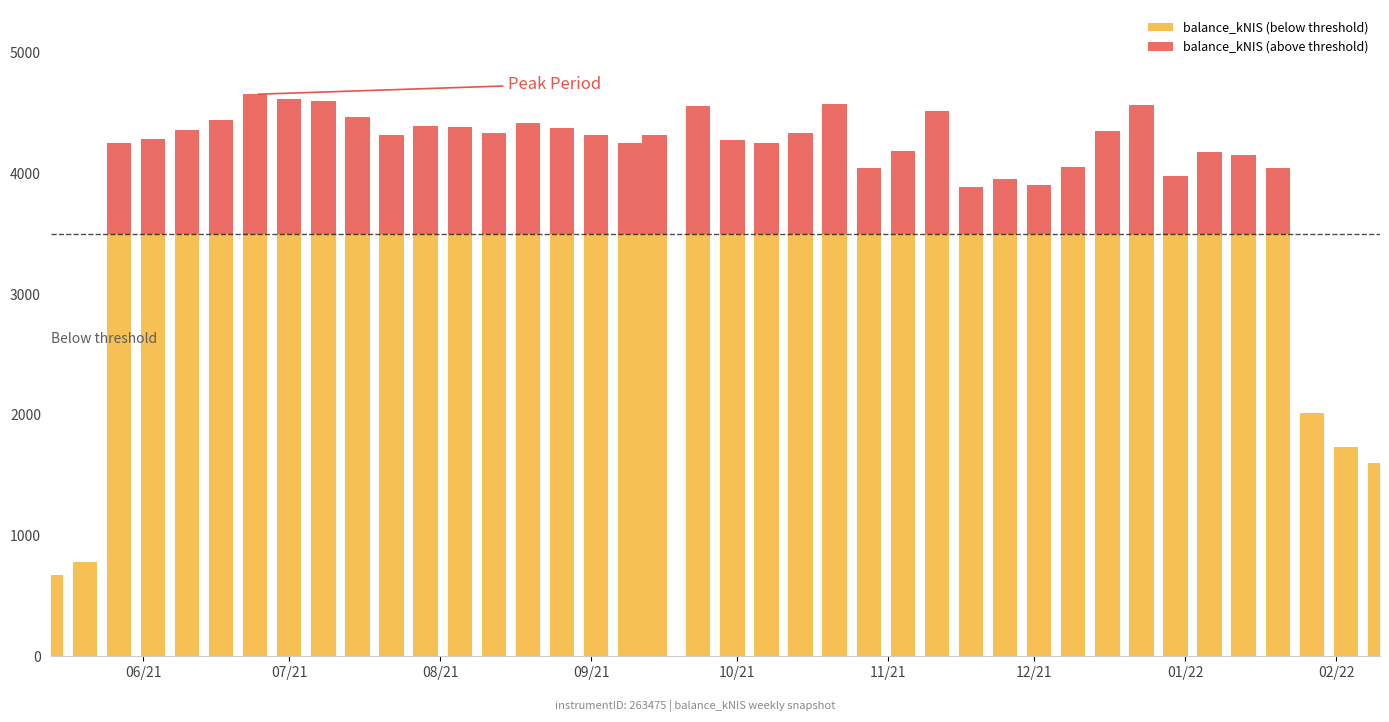

Count the number of categories in the chart.

40